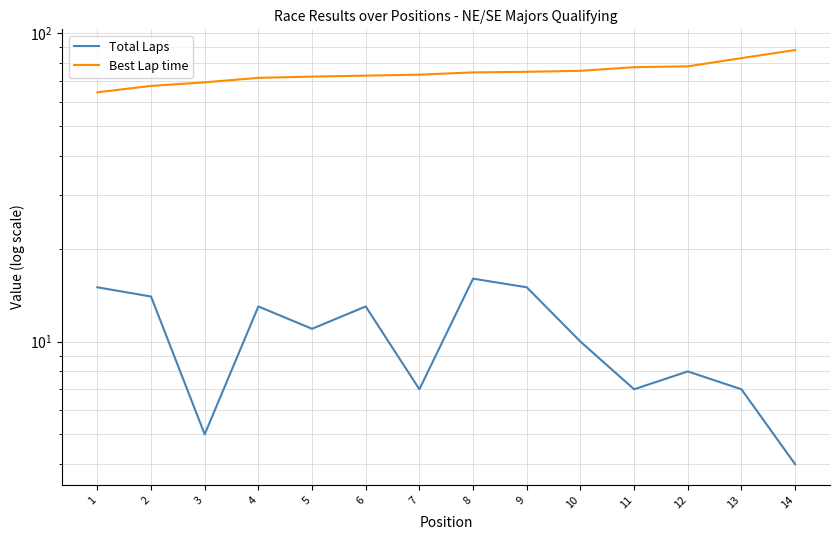

Which series has the largest range (max minus min)?

Best Lap time